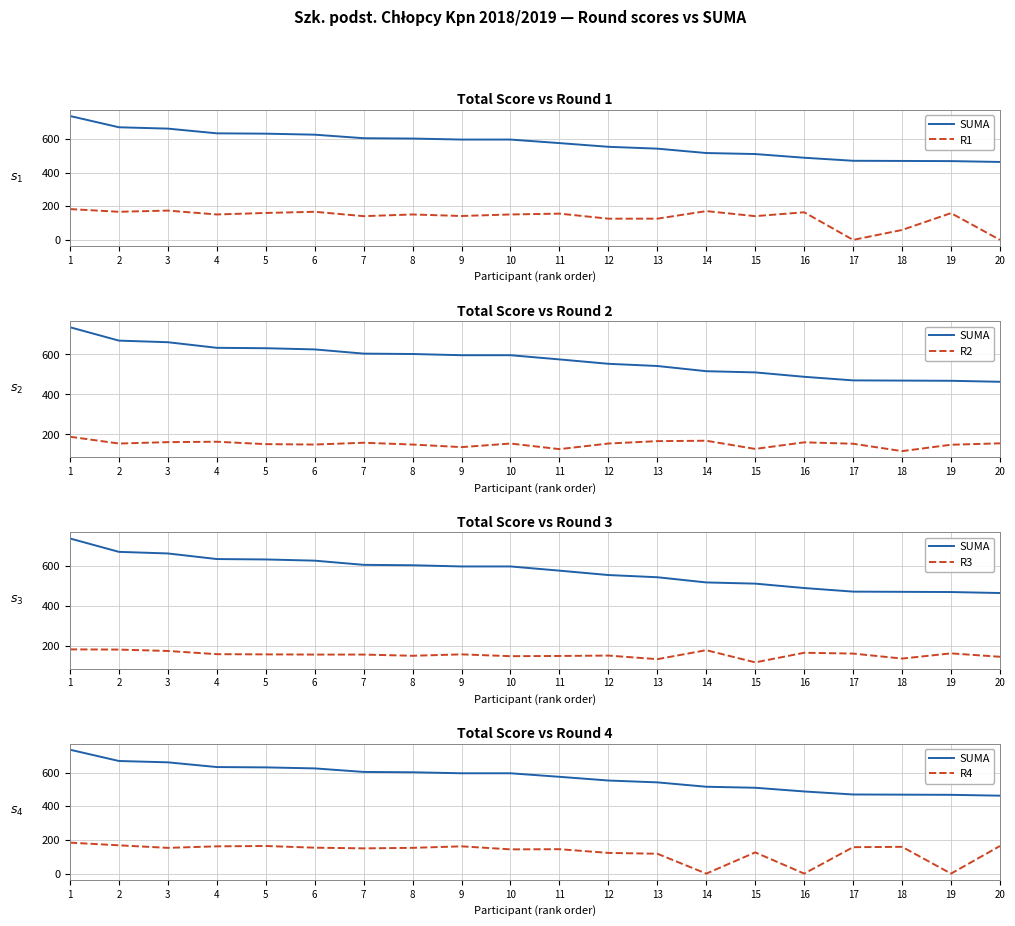

How many interior local valleys does the R2 series have?

6